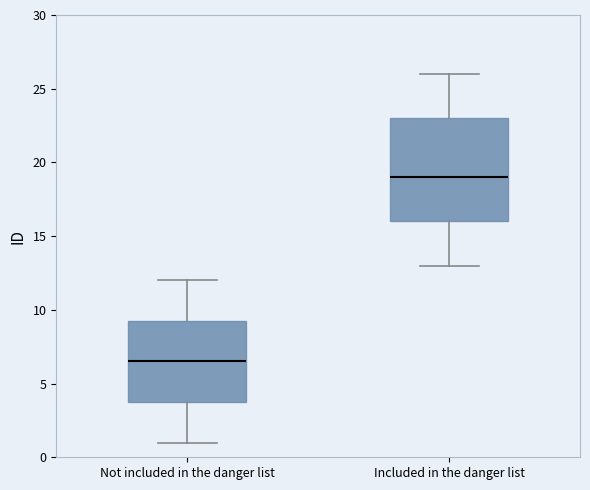

Comparing the boxes themselves (not the whiskers), which one is the tallest?

Included in the danger list